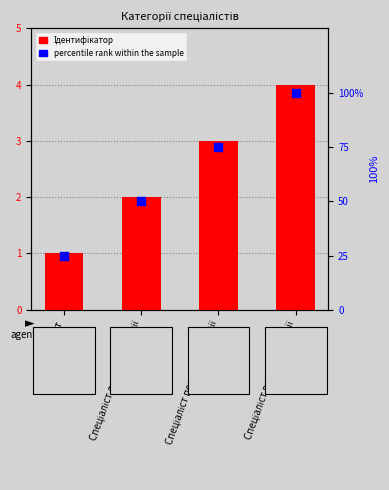

What is the total value across all series at Спеціаліст вищої категорії?

104